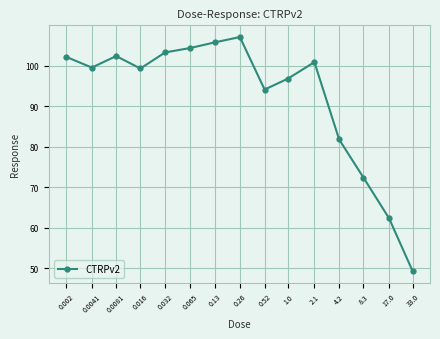

At which category does the data reach its first local peak?

0.0081